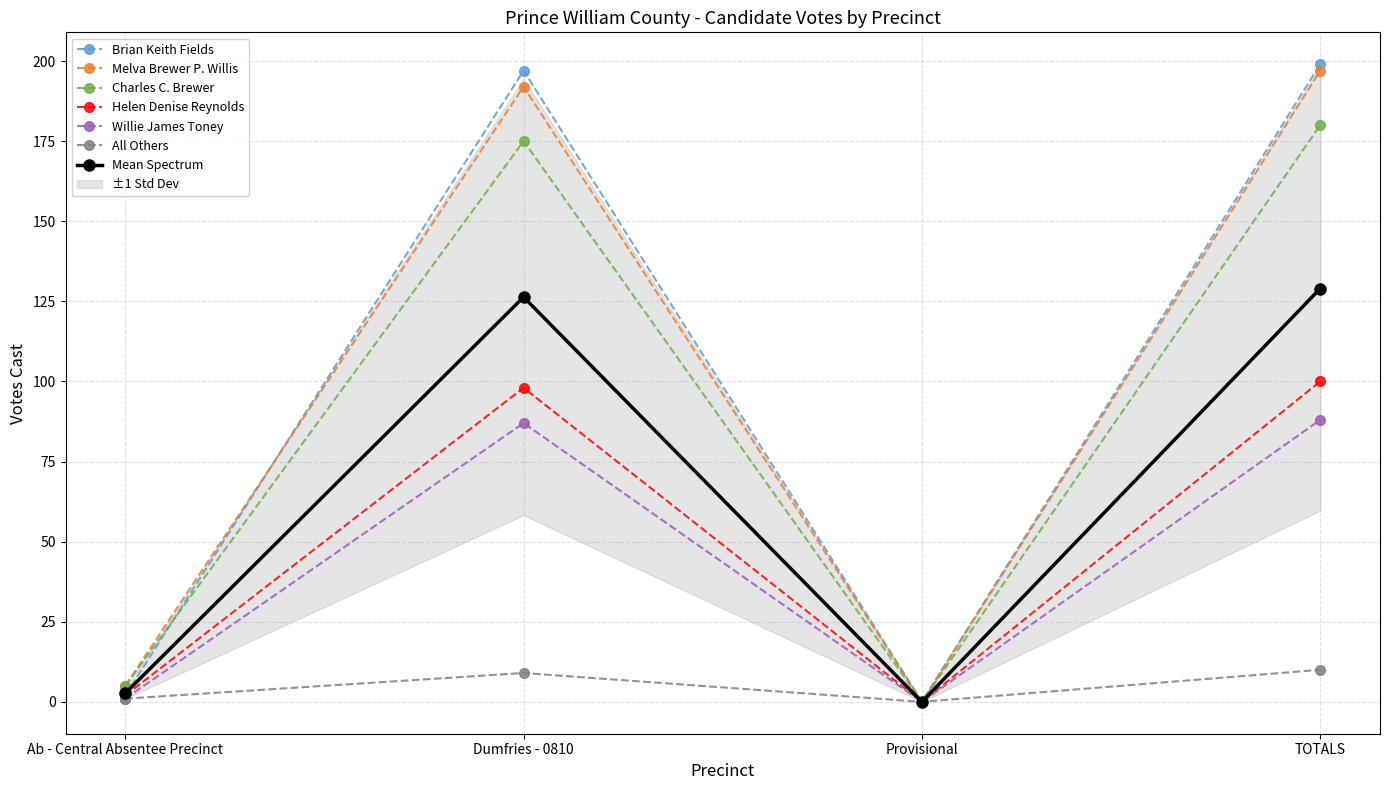

How many lines are shown in the chart?

6